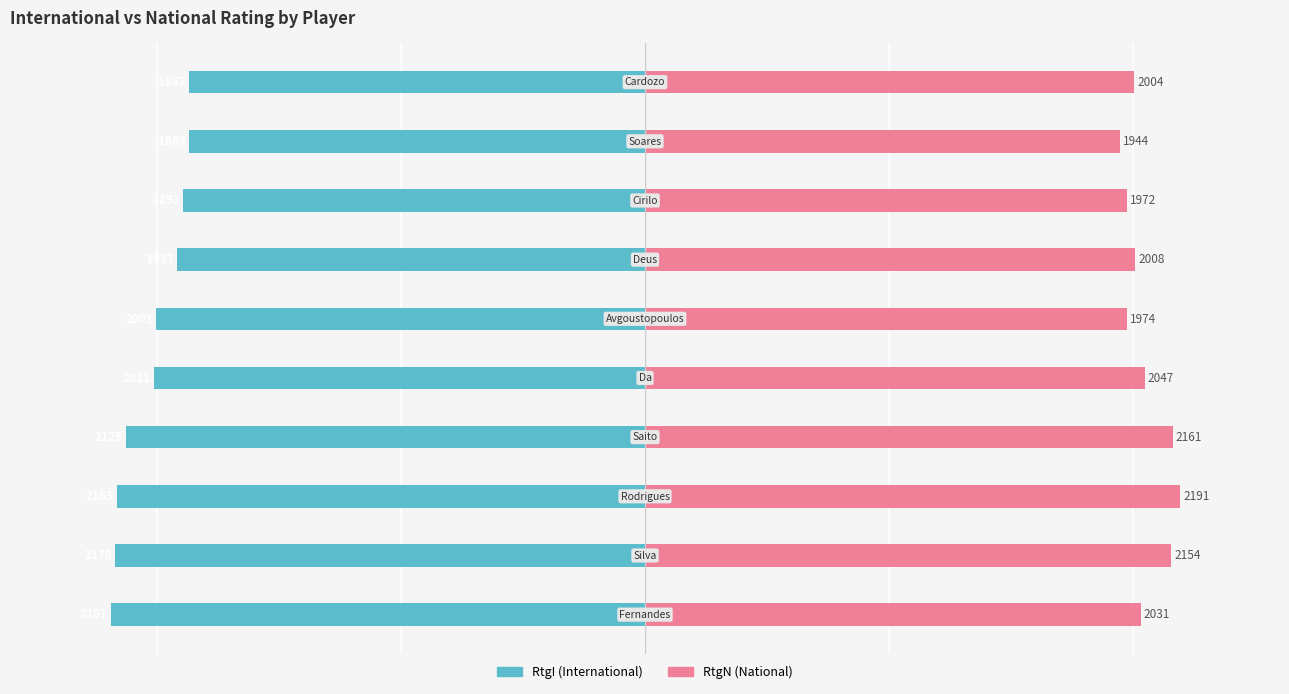

How many bars are there in each group?

2